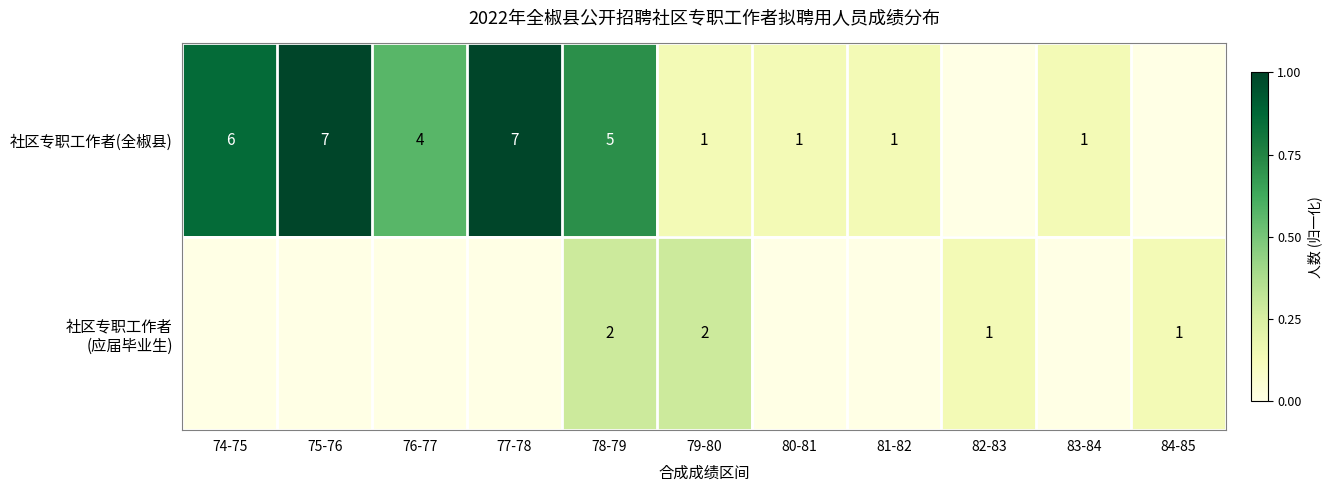

True or false: 社区专职工作者(全椒县) has a value of 12 at 77-78.

False